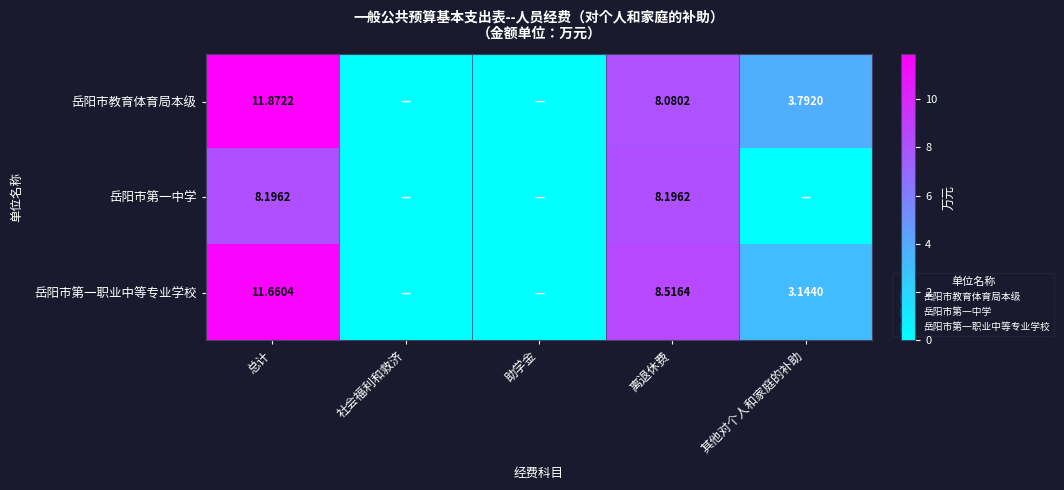

Is the value of 岳阳市第一中学 at 离退休费 greater than the value of 岳阳市第一职业中等专业学校 at 总计?

No